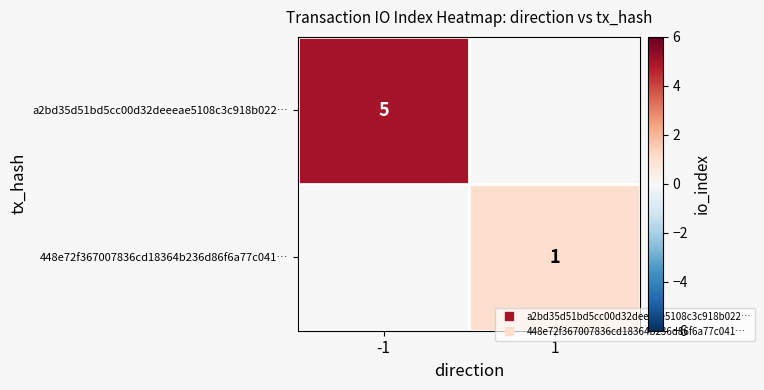

Which series has the largest range (max minus min)?

a2bd35d51bd5cc00d32deeeae5108c3c918b022…